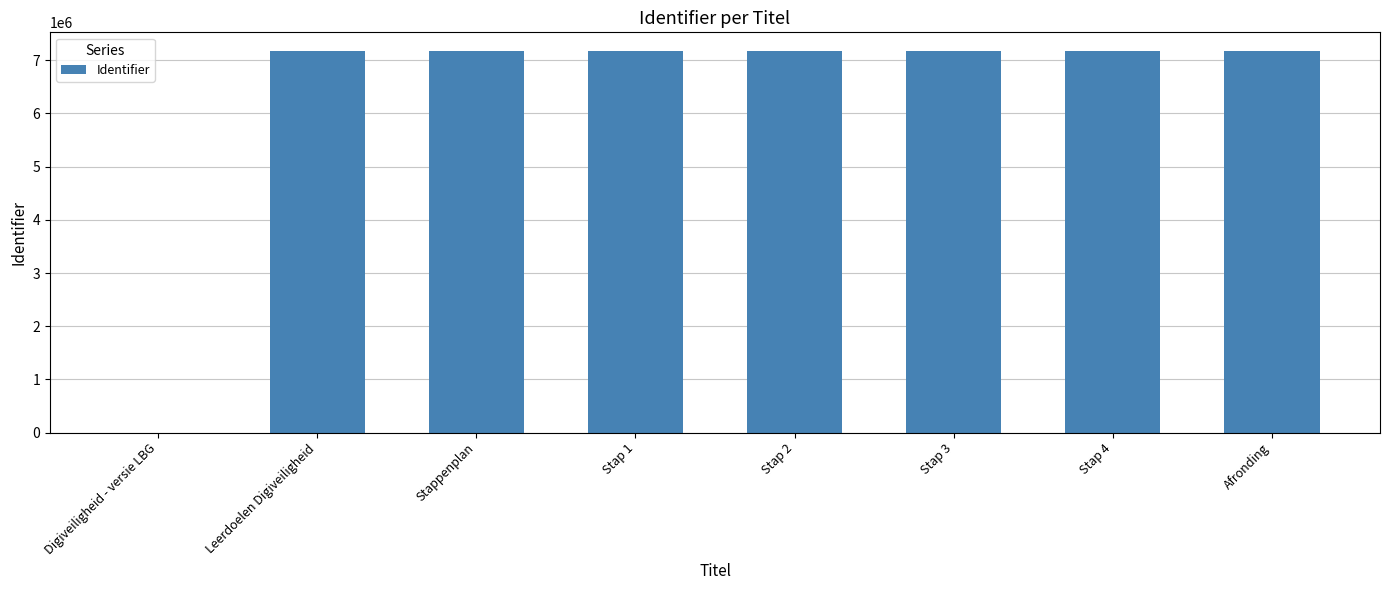

True or false: the data shows 4398407 at Afronding.

False